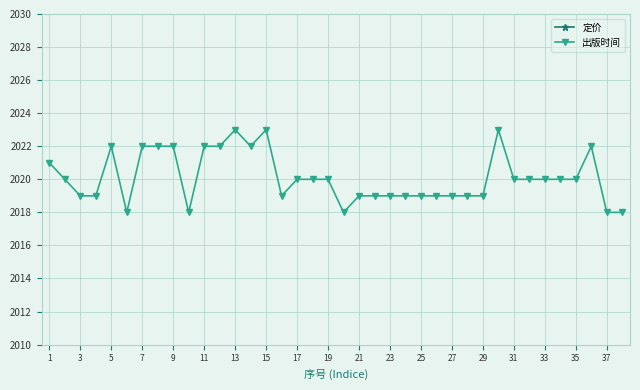

Is it true that 出版时间 equals 2022 at 11?

True